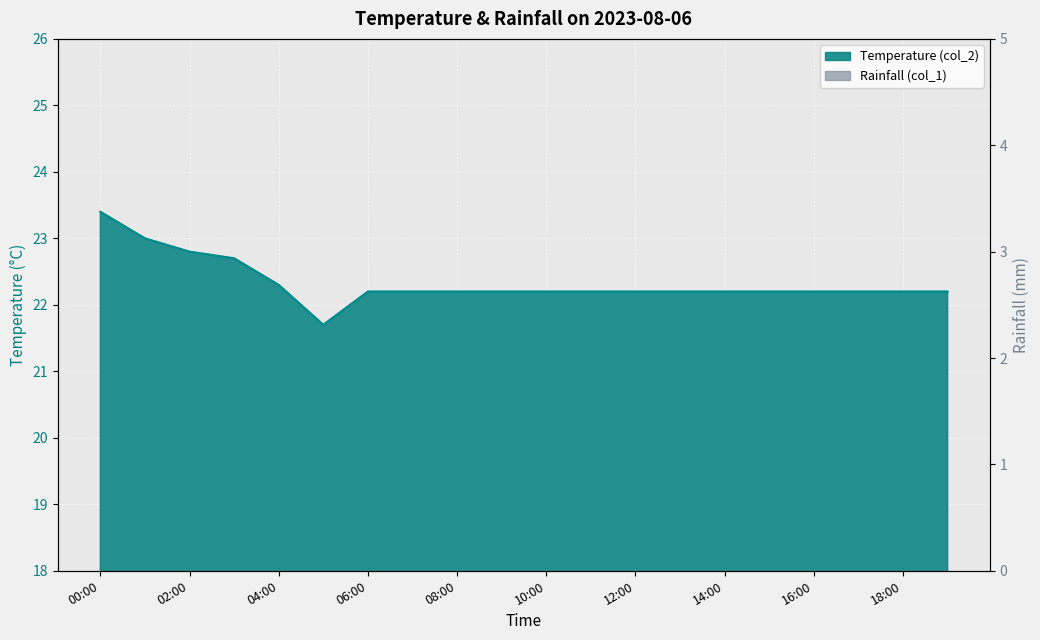

Which has a higher value, 18:00 or 00:00?

00:00